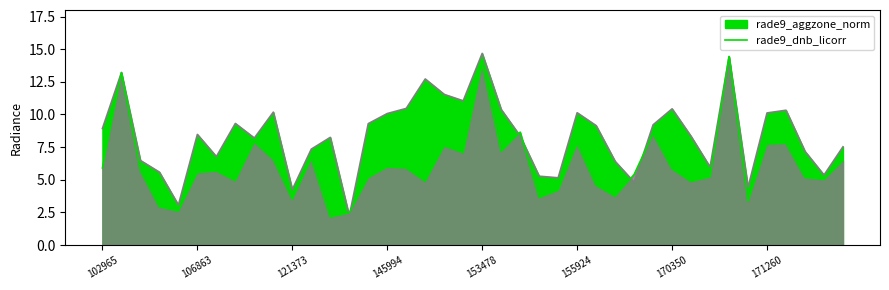

The chart shows a value of 2.2 at 12. True or false?

True